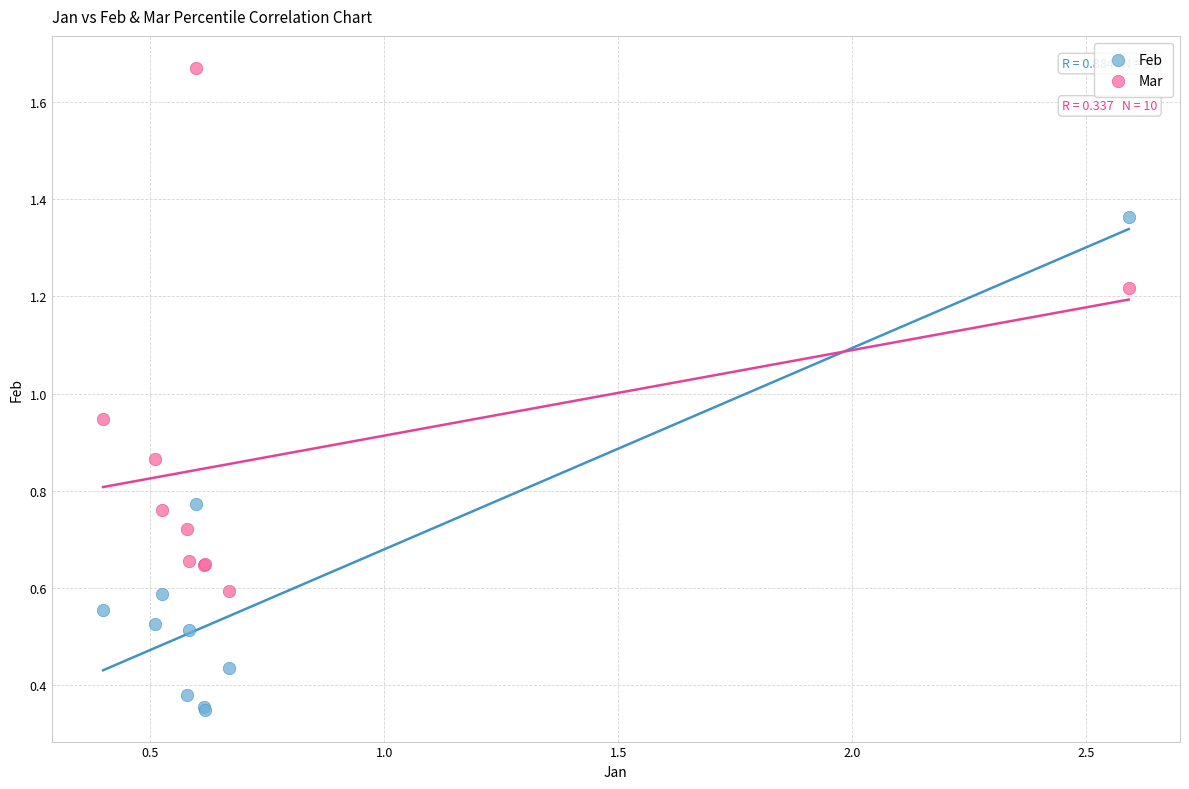

Which series reaches the maximum Y coordinate?

Mar